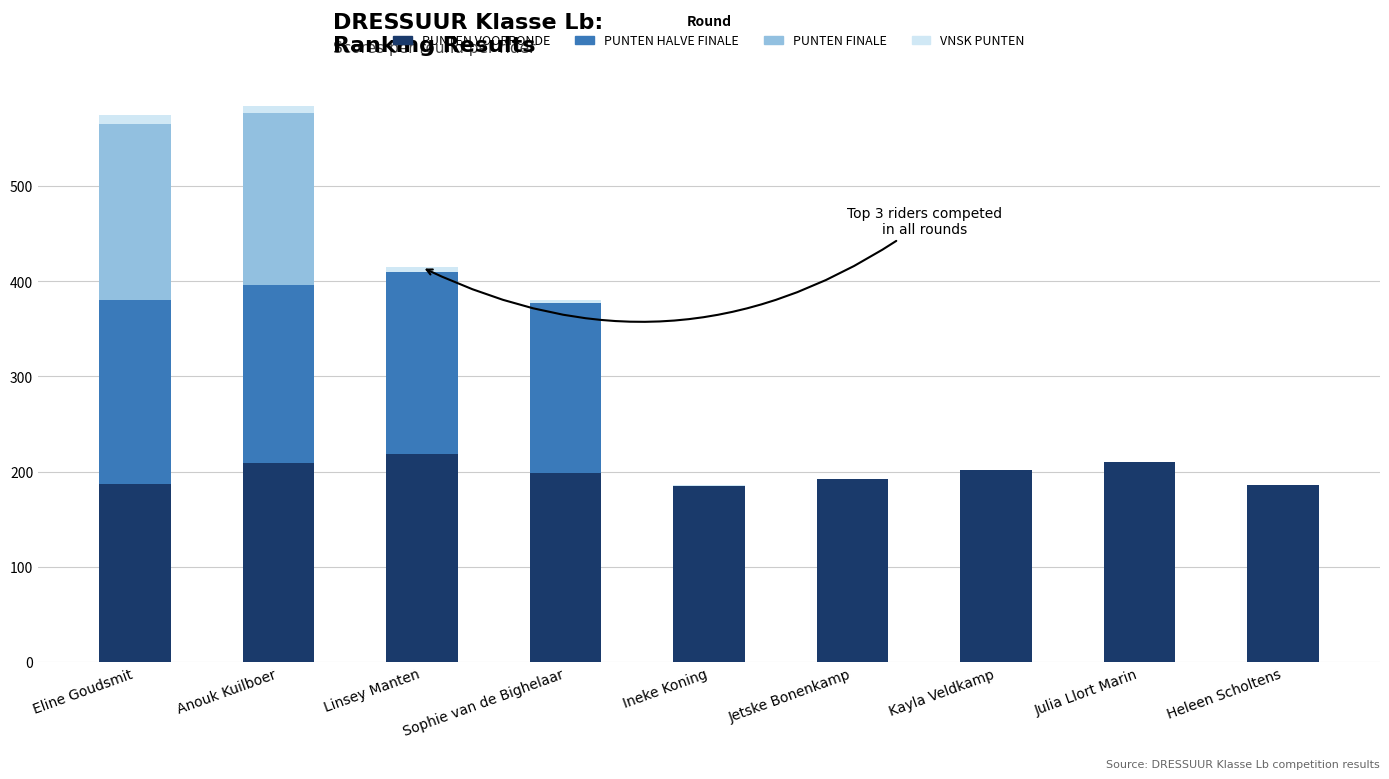

The PUNTEN VOORRONDE series shows 202.0 at Kayla Veldkamp. True or false?

True